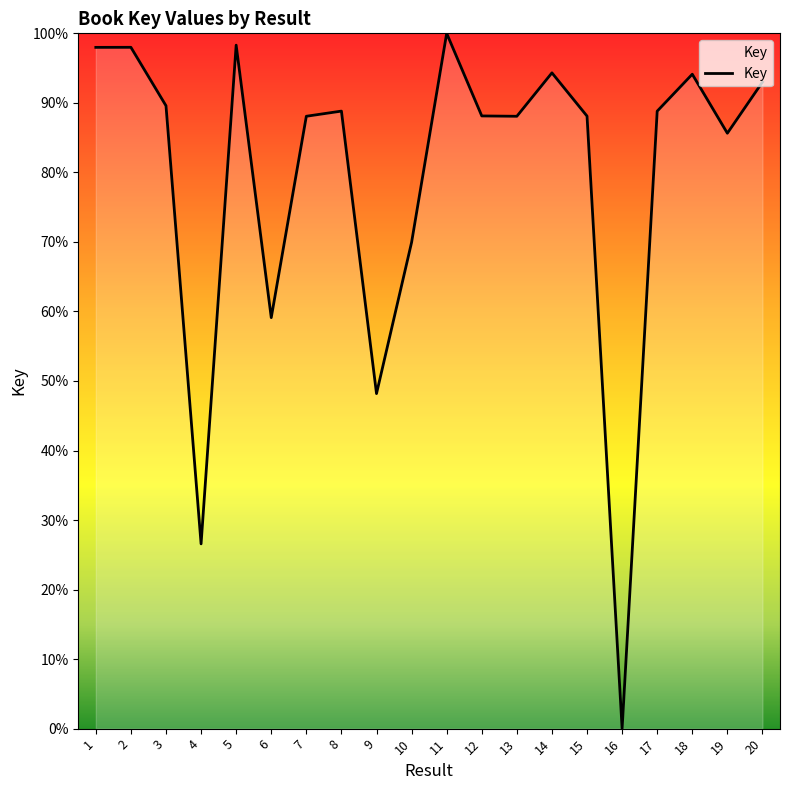

Where is the data nearest to the value 50?

9